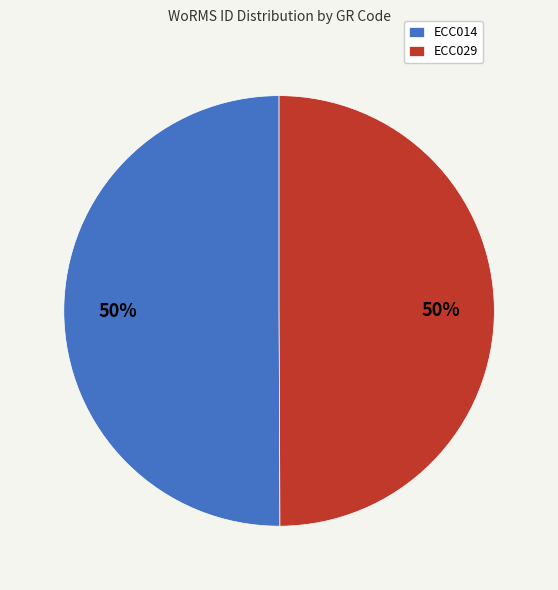

The ECC029 slice represents 50% of the pie. True or false?

True